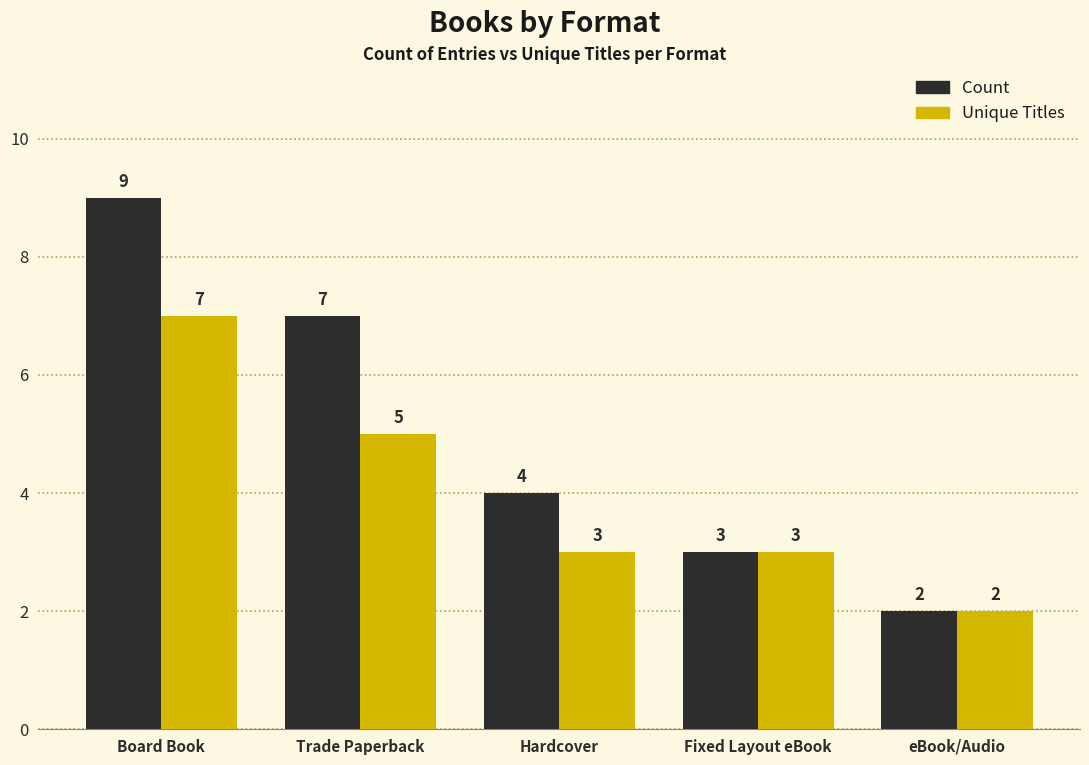

Which category has the highest value across all series?

Board Book